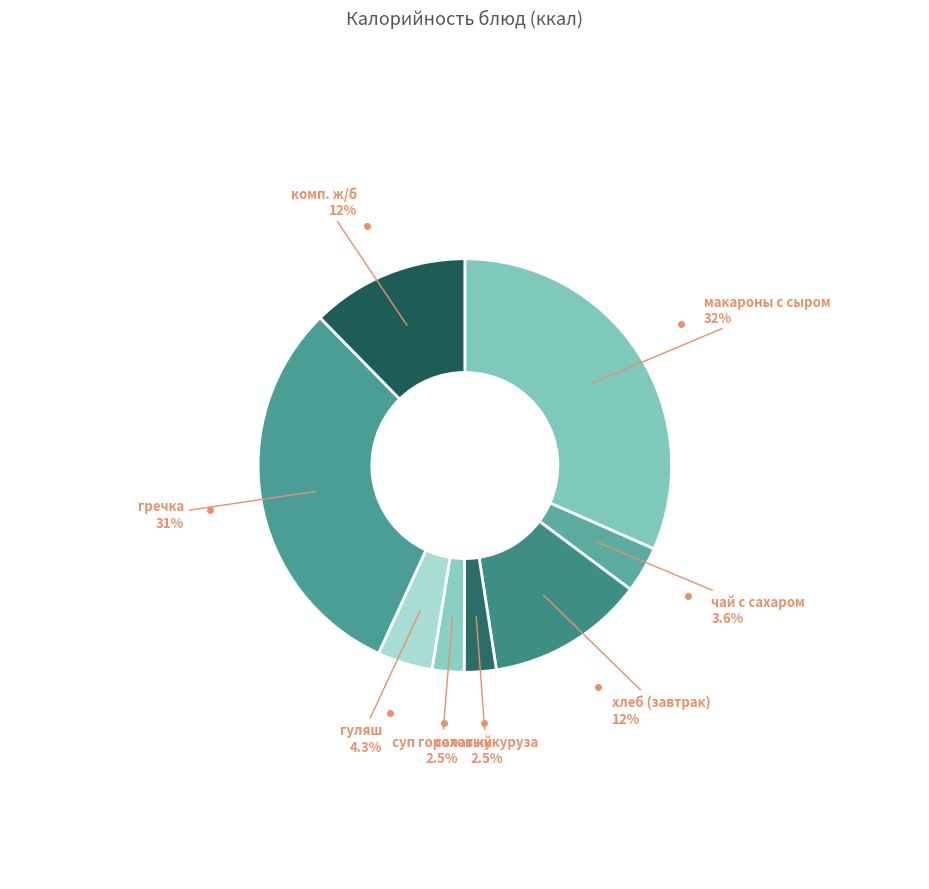

How many slices are in this pie chart?

8